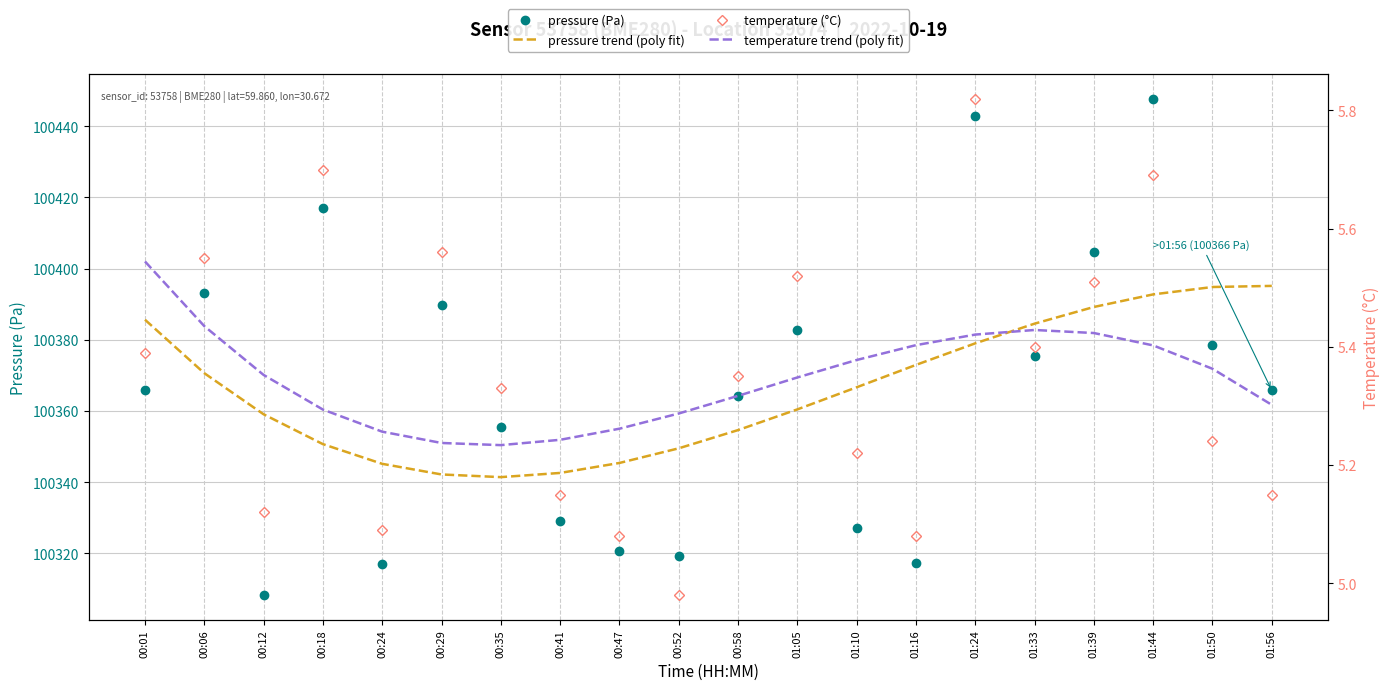

How many interior local peaks does the temperature trend (poly fit) series have?

1